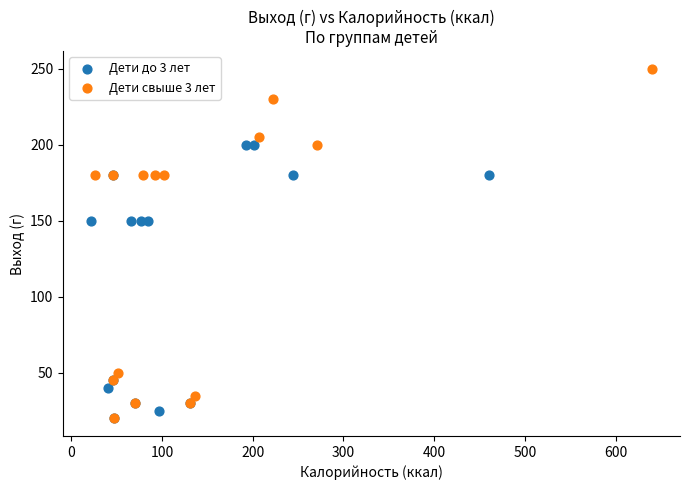

What are all the series names shown in the legend?

Дети до 3 лет, Дети свыше 3 лет